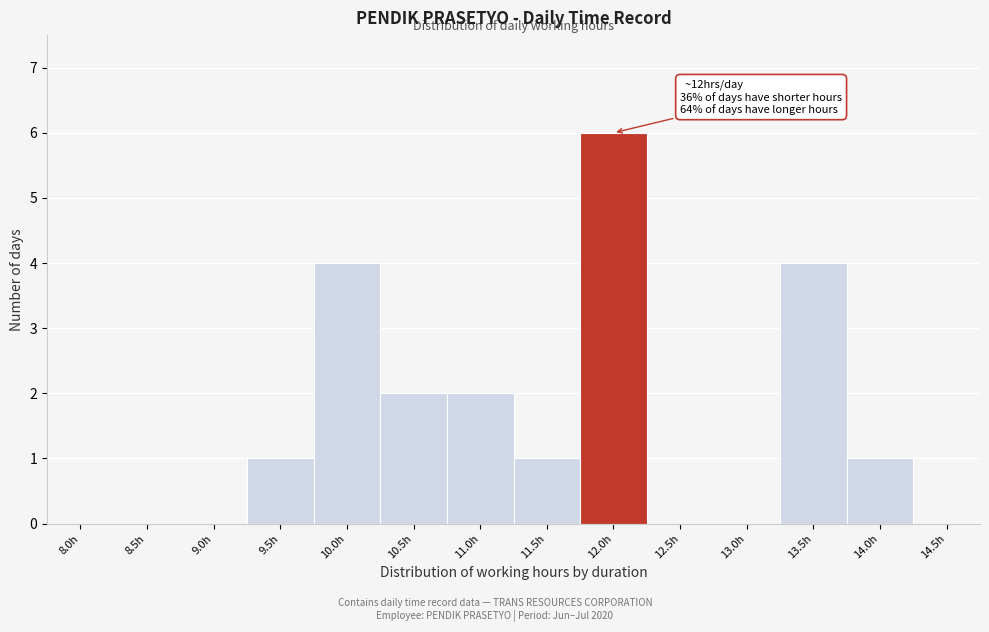

Reading left to right, list all the values displayed in this chart.

8.0h=0	8.5h=0	9.0h=0	9.5h=1	10.0h=4	10.5h=2	11.0h=2	11.5h=1	12.0h=6	12.5h=0	13.0h=0	13.5h=4	14.0h=1	14.5h=0